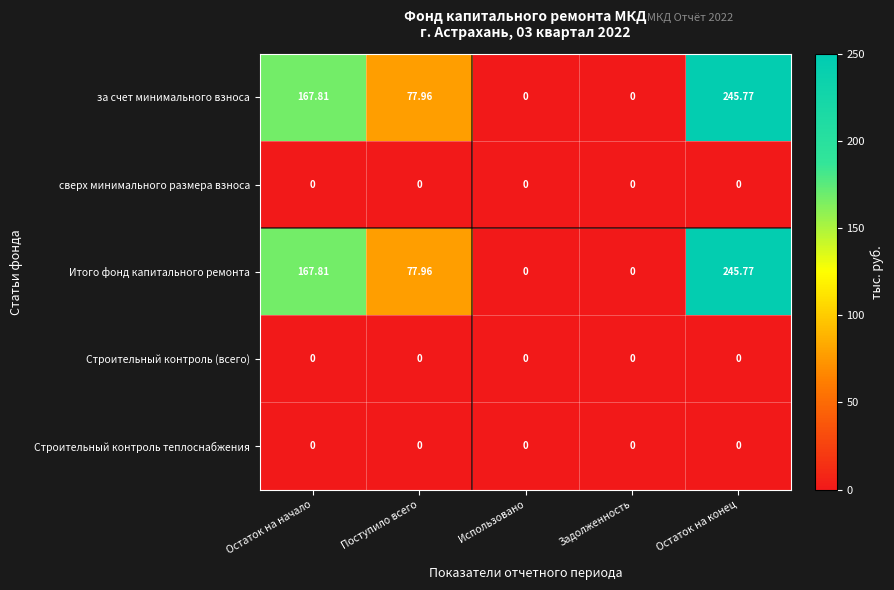

At which category is the sum across all series the highest?

Остаток на конец